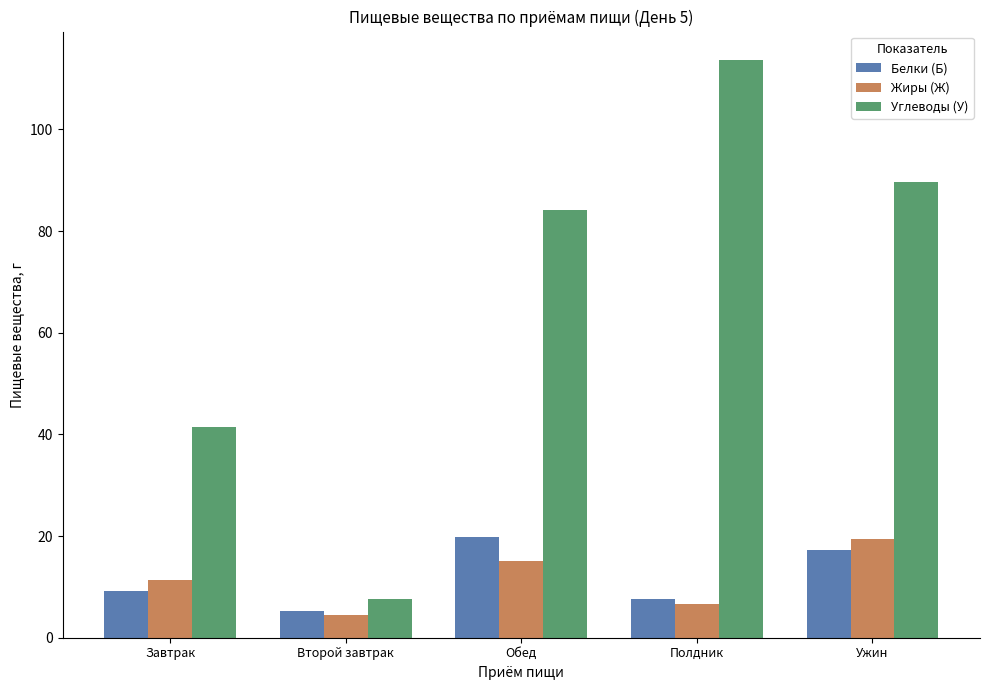

Which category has the lowest value across all series?

Второй завтрак